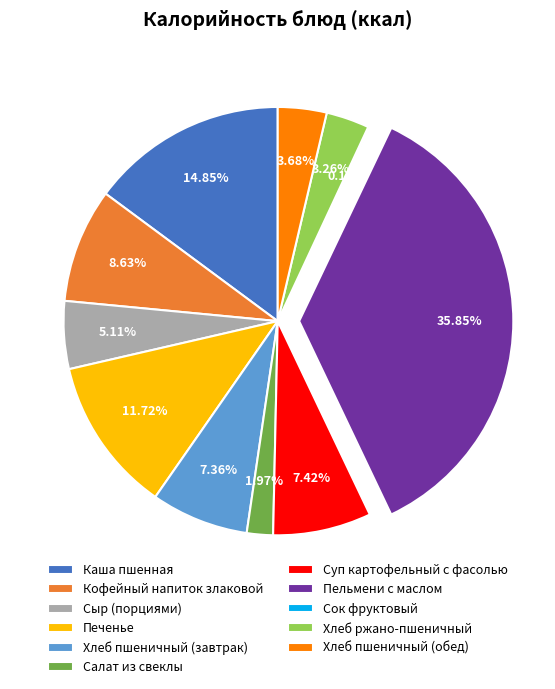

Which slice is the largest?

Пельмени с маслом